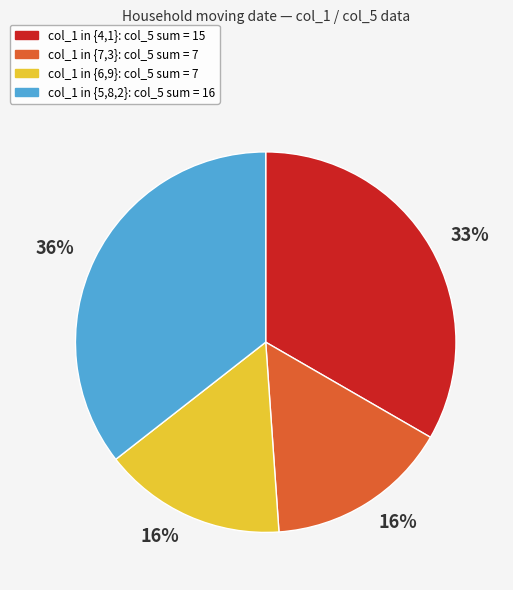

Does any single category account for the majority?

No